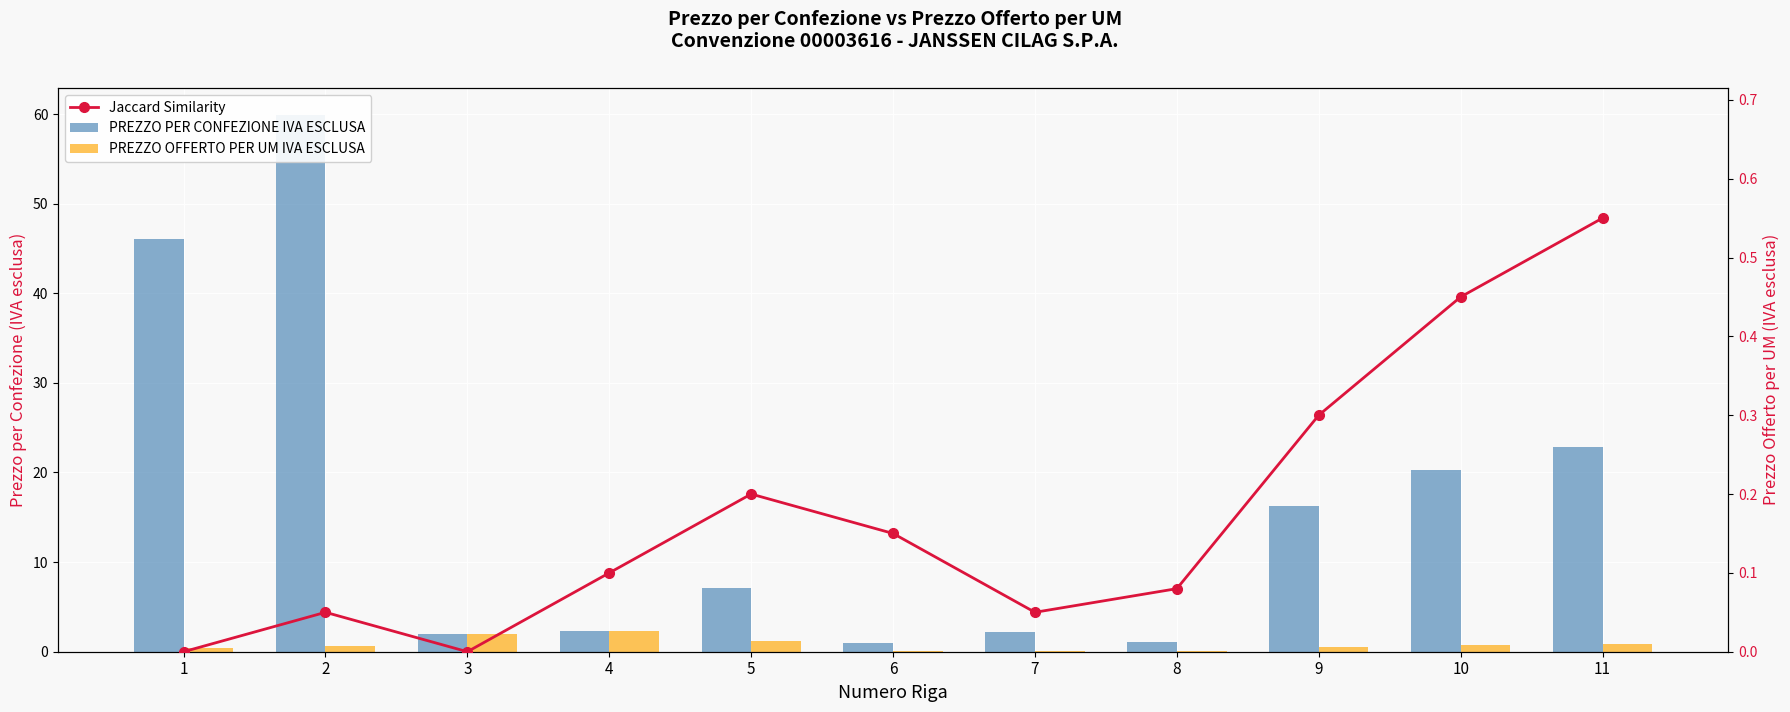

What is the total value across all series at 7?

2.3